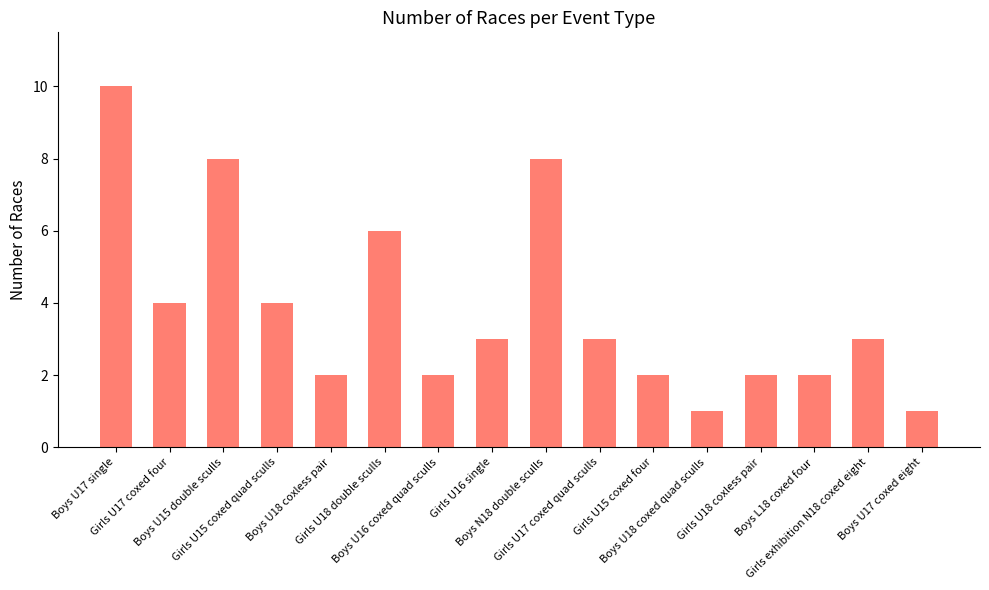

Is it true that the value at Boys U17 coxed eight is 1?

True